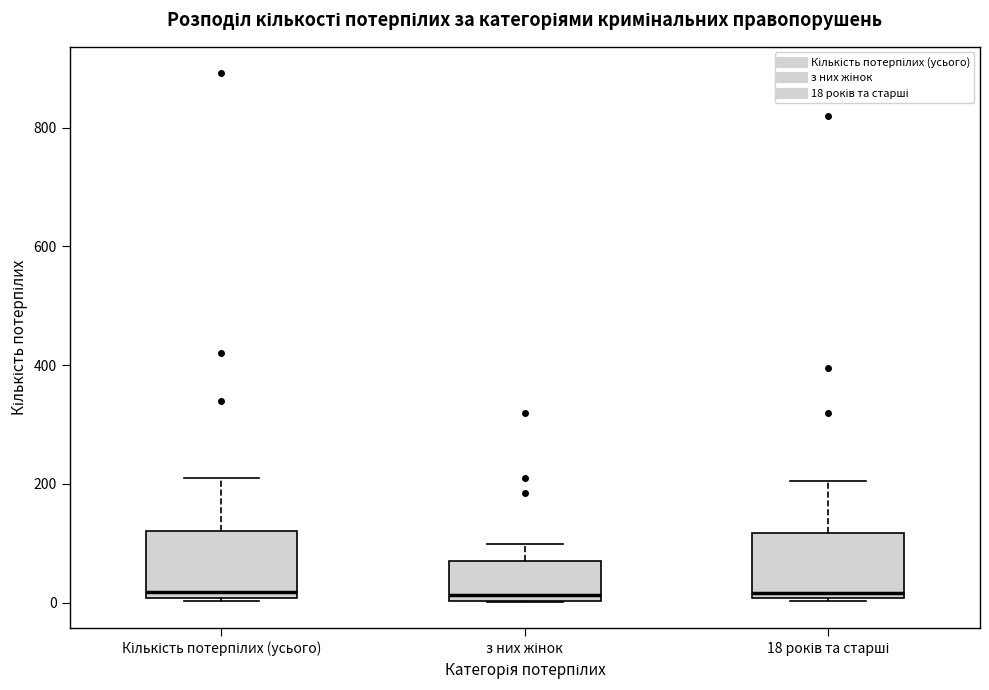

Reading left to right, read every box against the y-axis: the position of its median line, the range the box covers, and the ends of its whiskers. The values are not printed on the chart, so give them approximately, as read against the axis.

Кількість потерпілих (усього): median 20, box 0 to 120, whiskers 0 to 220
з них жінок: median 20, box 0 to 80, whiskers 0 to 100
18 років та старші: median 20, box 0 to 120, whiskers 0 to 200